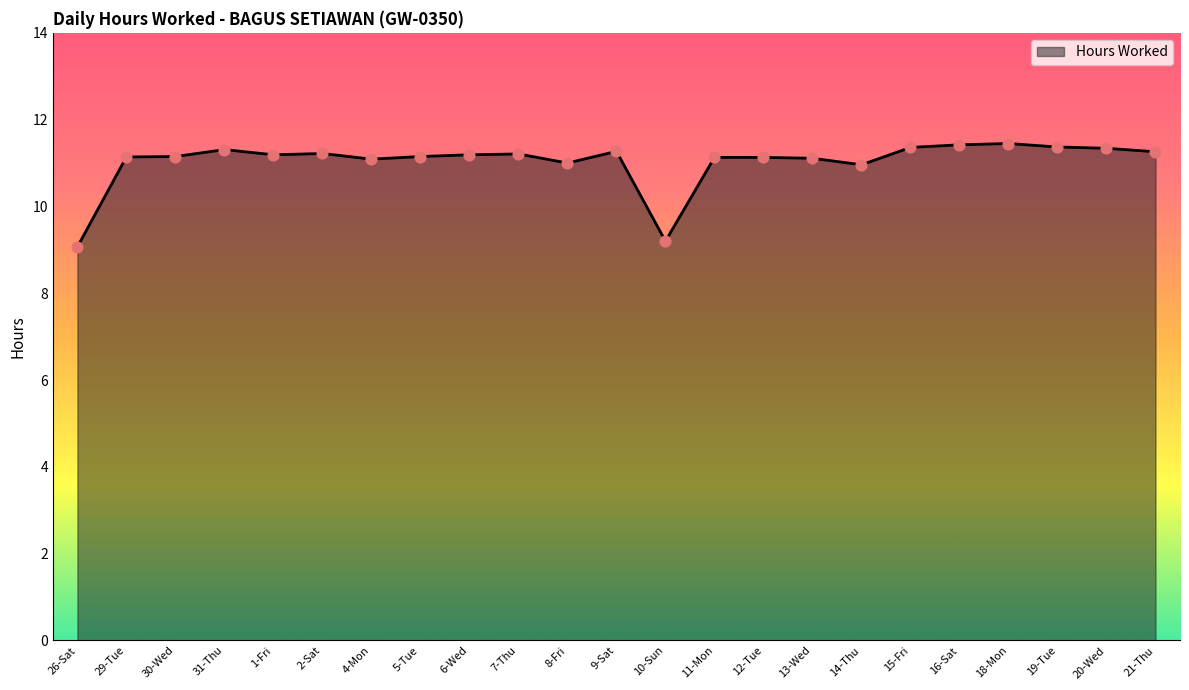

What is the ratio of the value at 29-Tue to the value at 10-Sun?

1.2